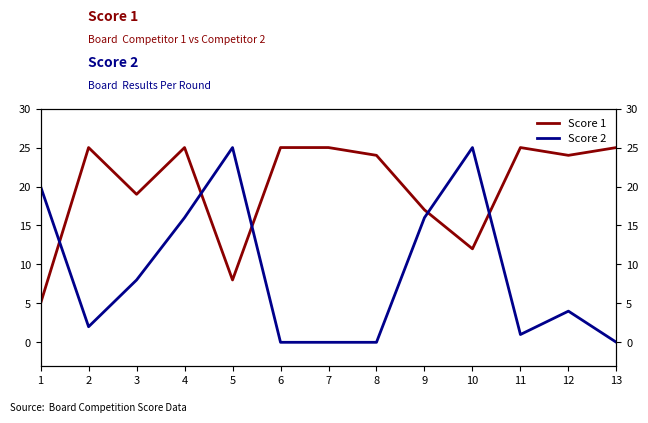

True or false: Score 2 and Score 1 cross at least once.

True